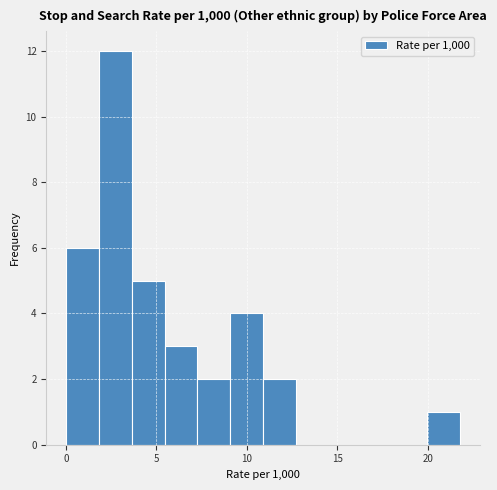

Read against the x-axis, roughly where is the centre of the tallest bar?

2.5